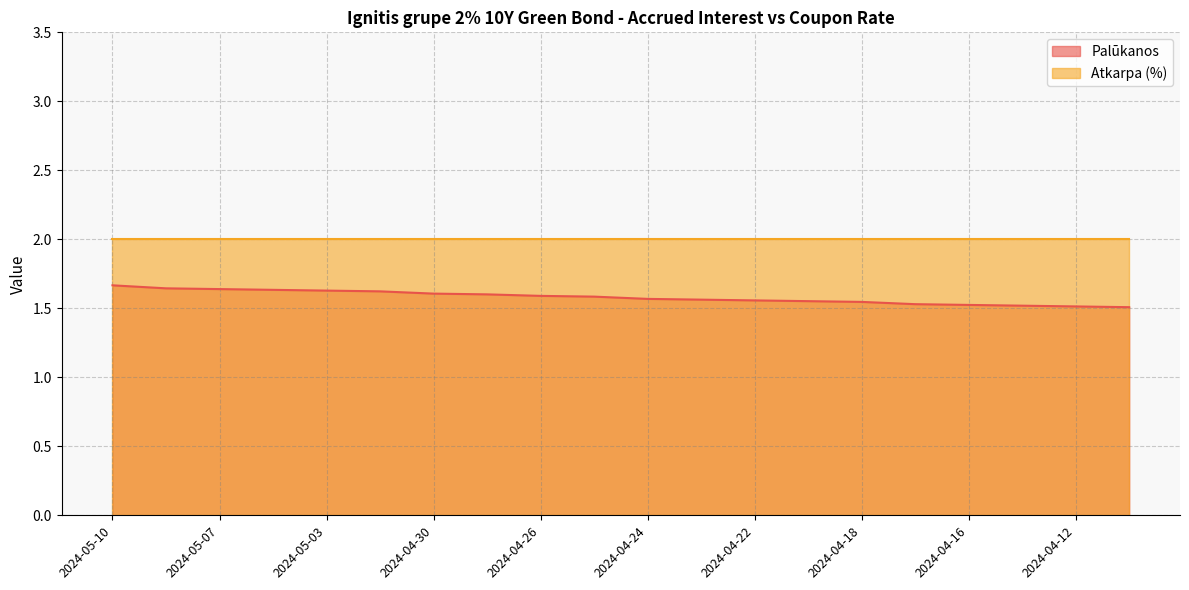

At which category does the chart reach its minimum across all series?

2024-04-11